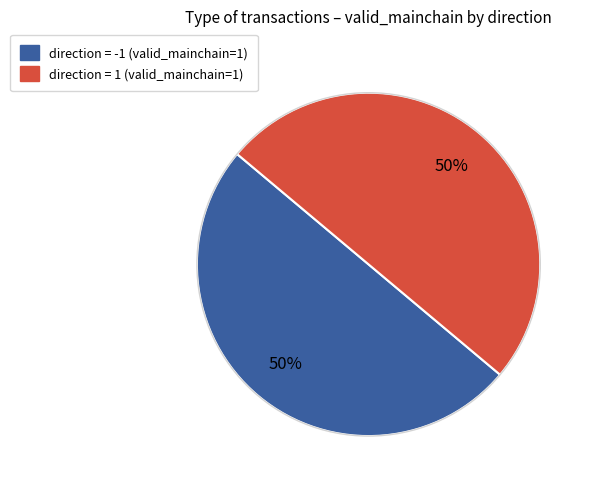

To the nearest percent, what is the average slice percentage?

50%